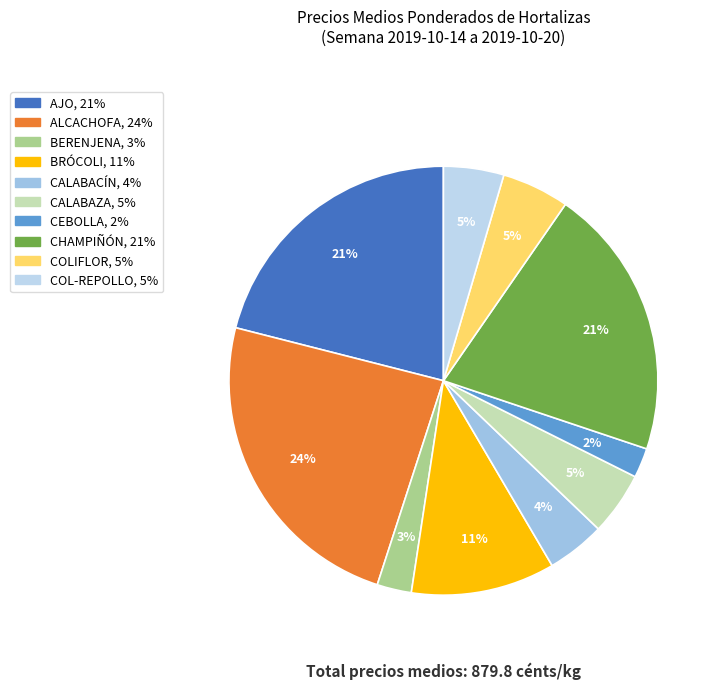

What is the largest slice in the pie chart?

ALCACHOFA